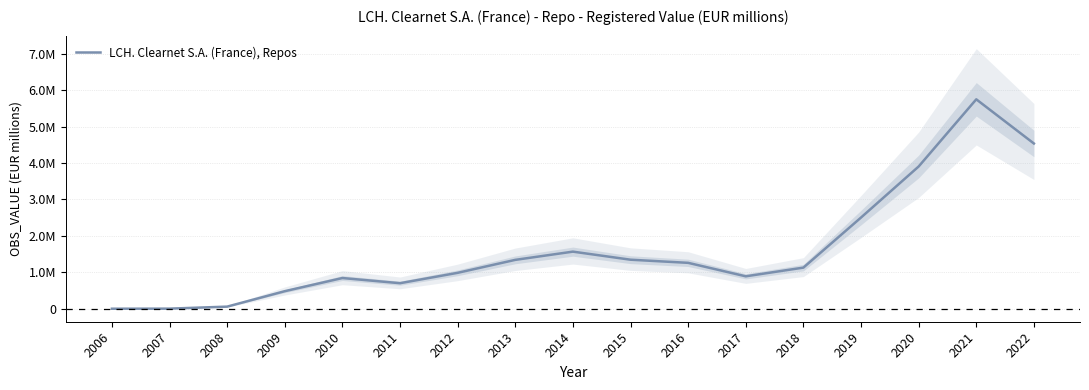

Where is the data nearest to the value 2873629?

2019